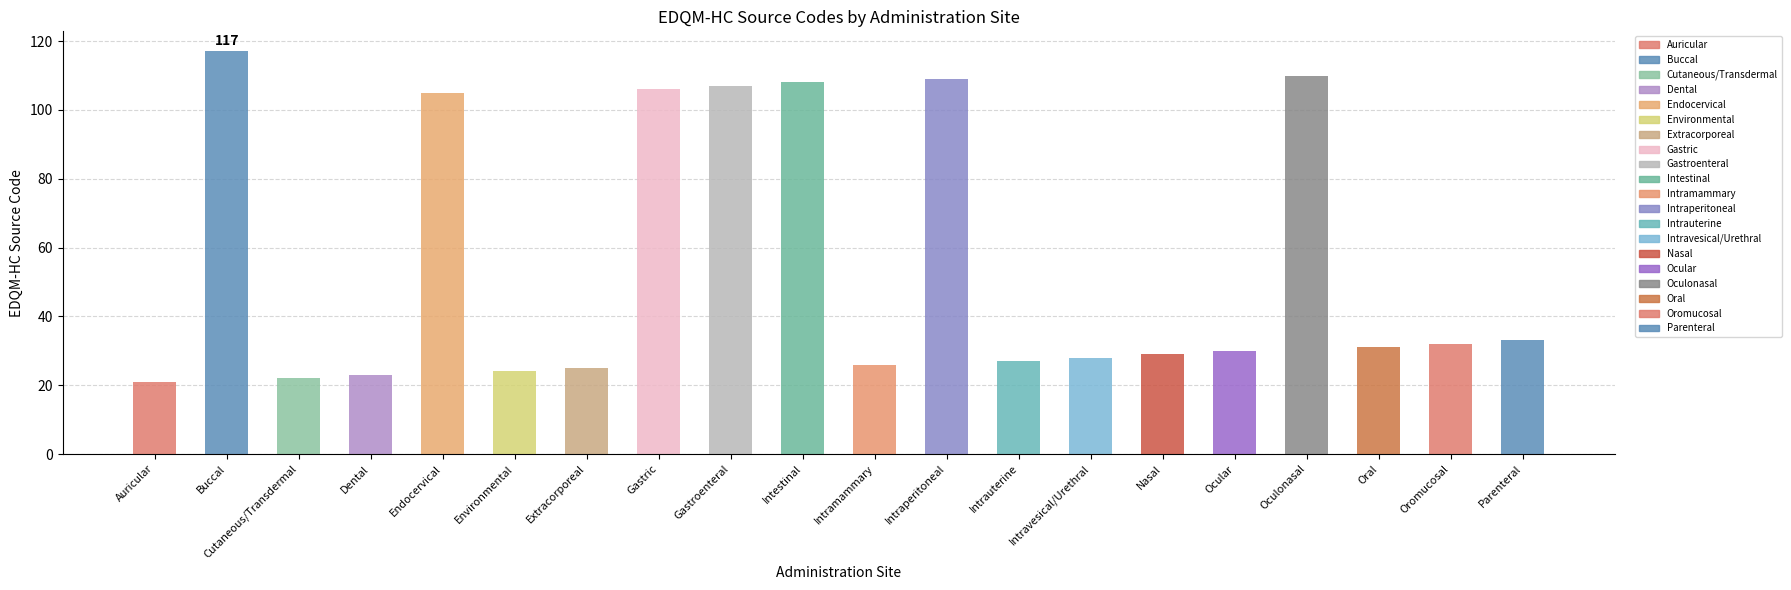

What position from the left is Endocervical?

5